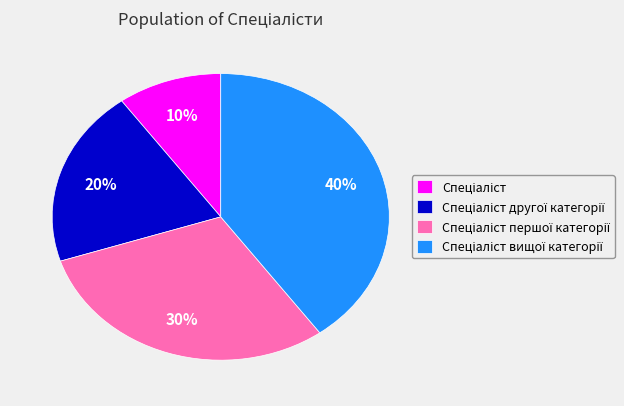

To the nearest percent, what is the average slice percentage?

25%